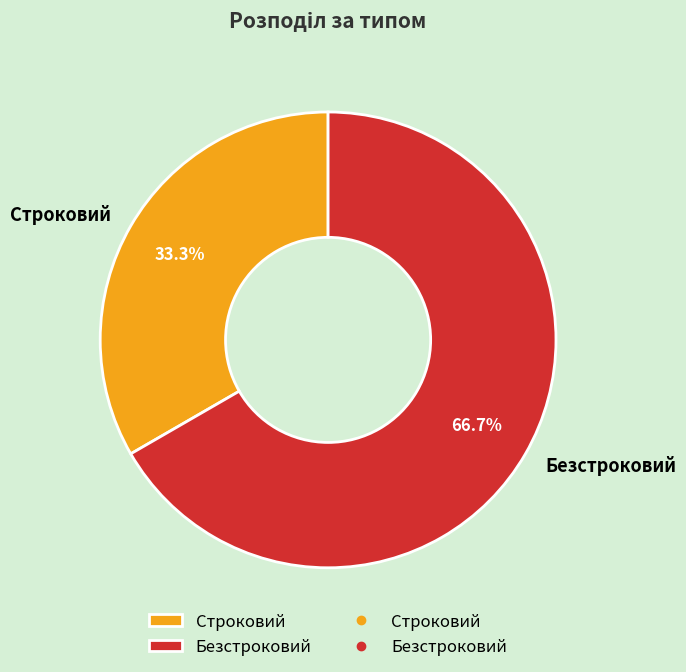

Which slice represents more than half of the pie?

Безстроковий